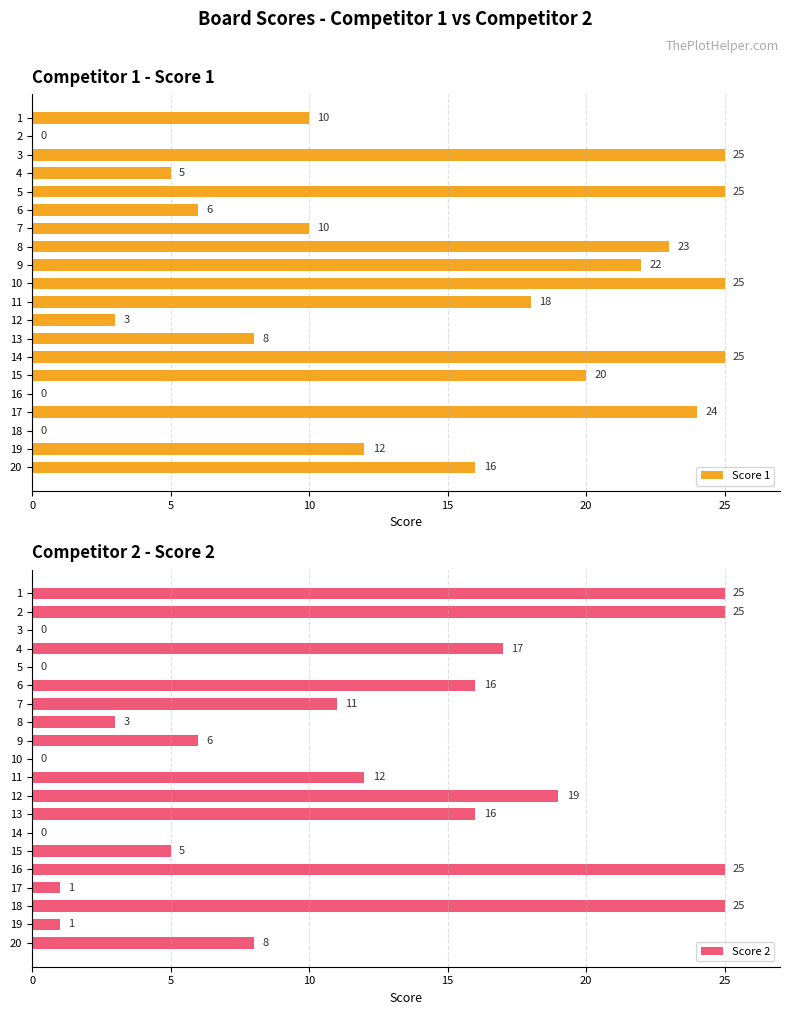

True or false: Score 2 has a value of 10 at 17.

False